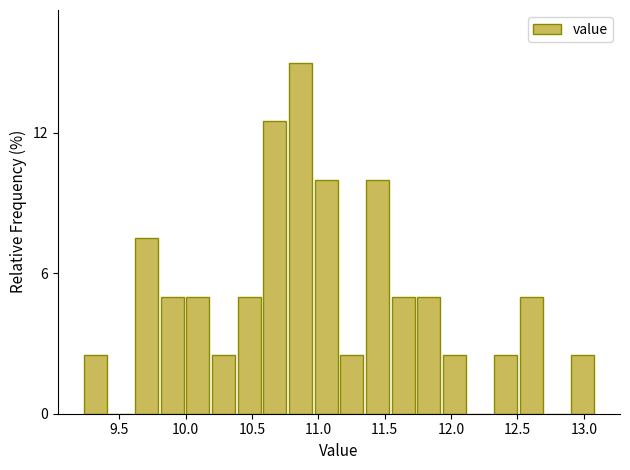

Around what value on the x-axis is the tallest bar? Give the approximate position of its centre, as read against the axis.

10.85